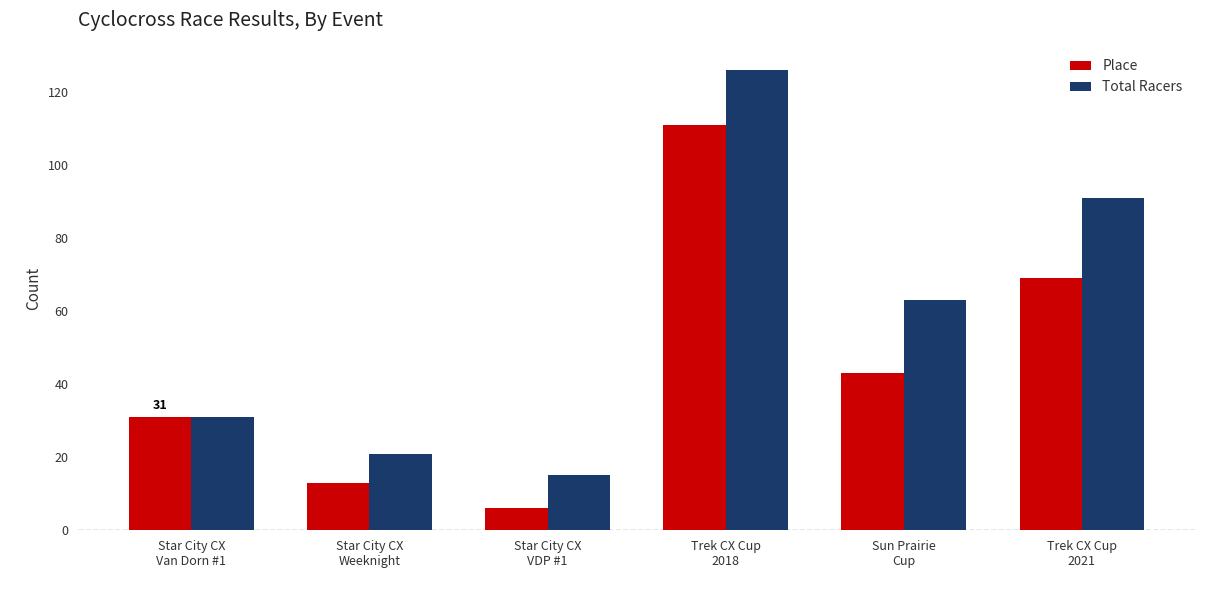

Reading right to left, list all the values displayed in this chart.

Place: Trek CX Cup
2021=69	Sun Prairie
Cup=43	Trek CX Cup
2018=111	Star City CX
VDP #1=6	Star City CX
Weeknight=13	Star City CX
Van Dorn #1=31
Total Racers: Trek CX Cup
2021=91	Sun Prairie
Cup=63	Trek CX Cup
2018=126	Star City CX
VDP #1=15	Star City CX
Weeknight=21	Star City CX
Van Dorn #1=31